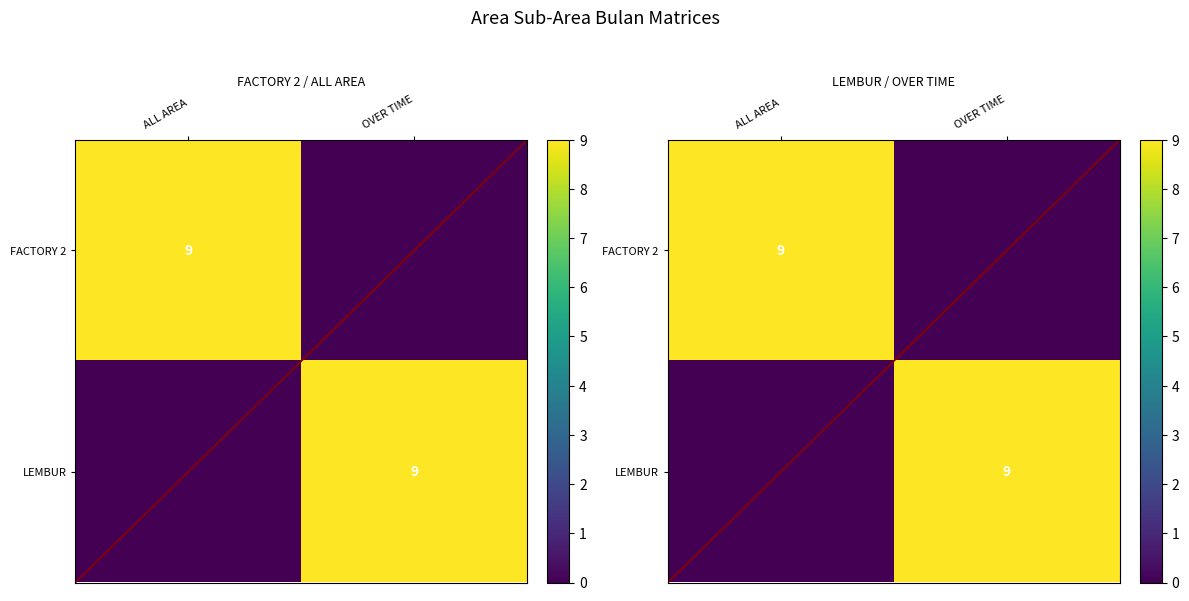

Is it true that FACTORY 2 equals 5 at ALL AREA?

False